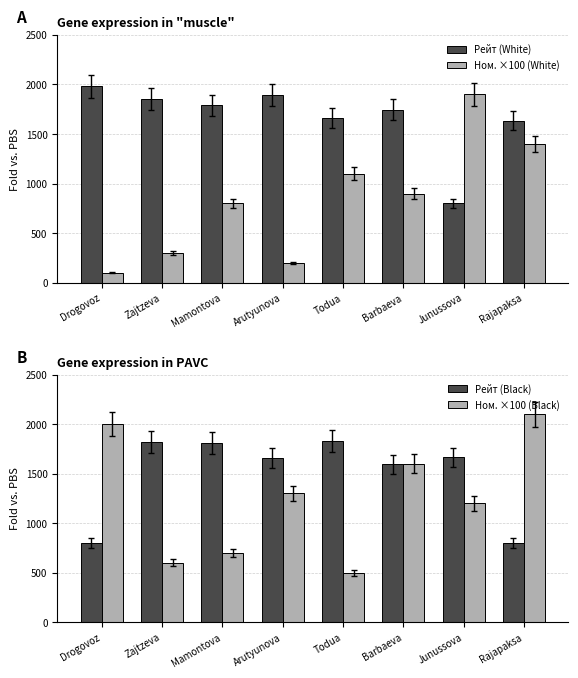

What is the spread (max minus min) of values at Mamontova?

1107